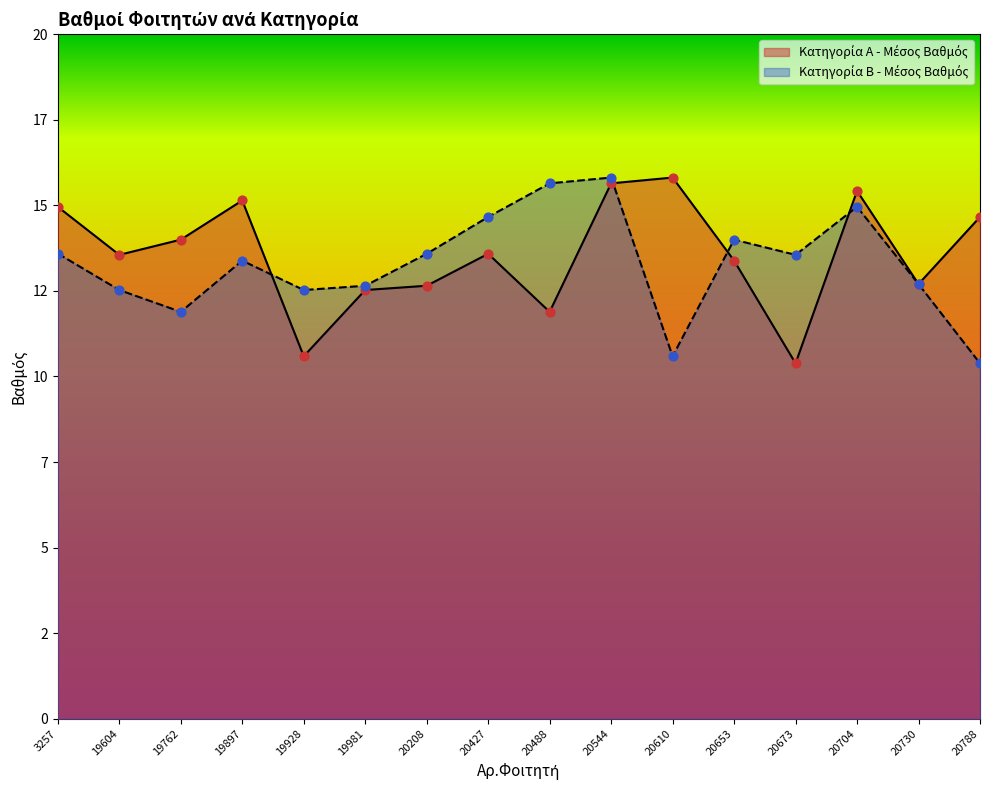

At which category is the sum across all series the highest?

20544